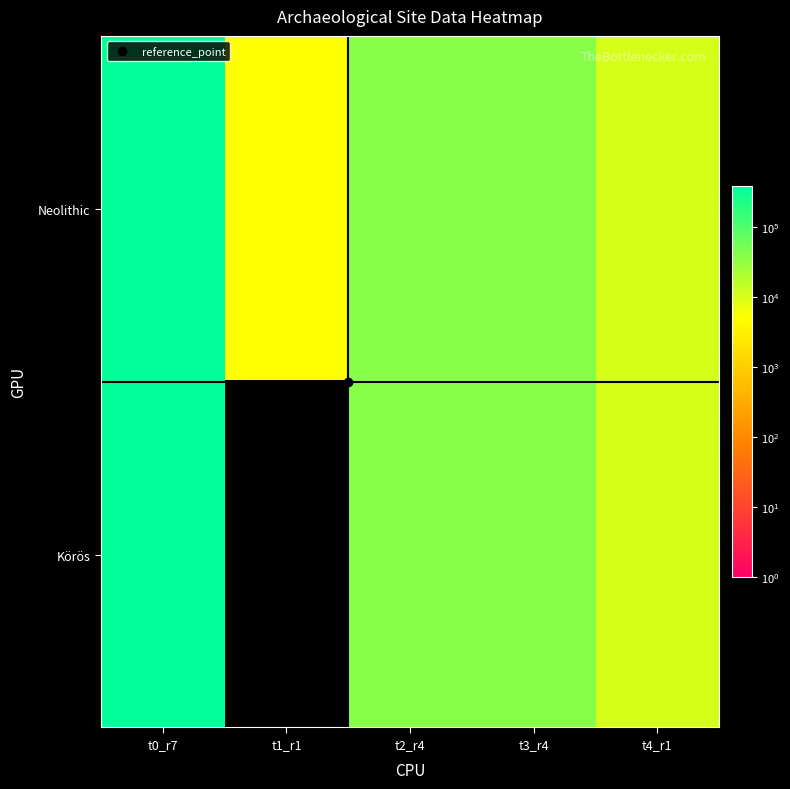

At t1_r1, list the series in order from largest to smallest.

Neolithic, Körös